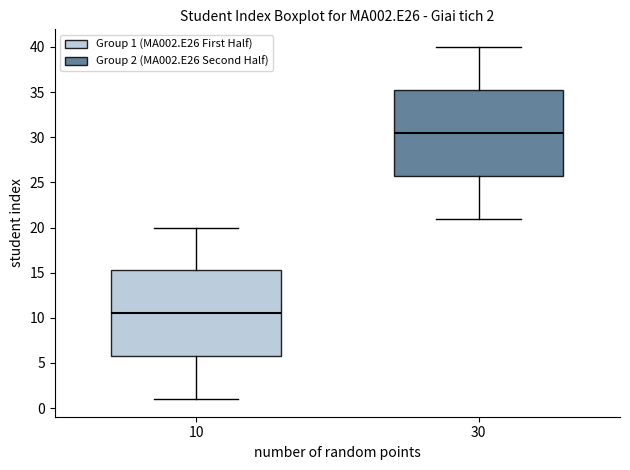

Which box's median line is the lowest?

10